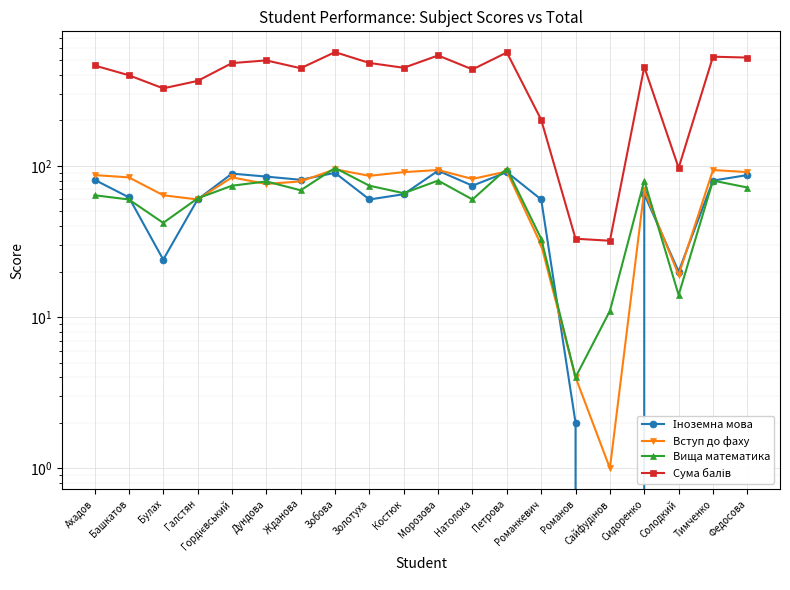

What is the difference between the maximum and minimum values in the Іноземна мова series?

93